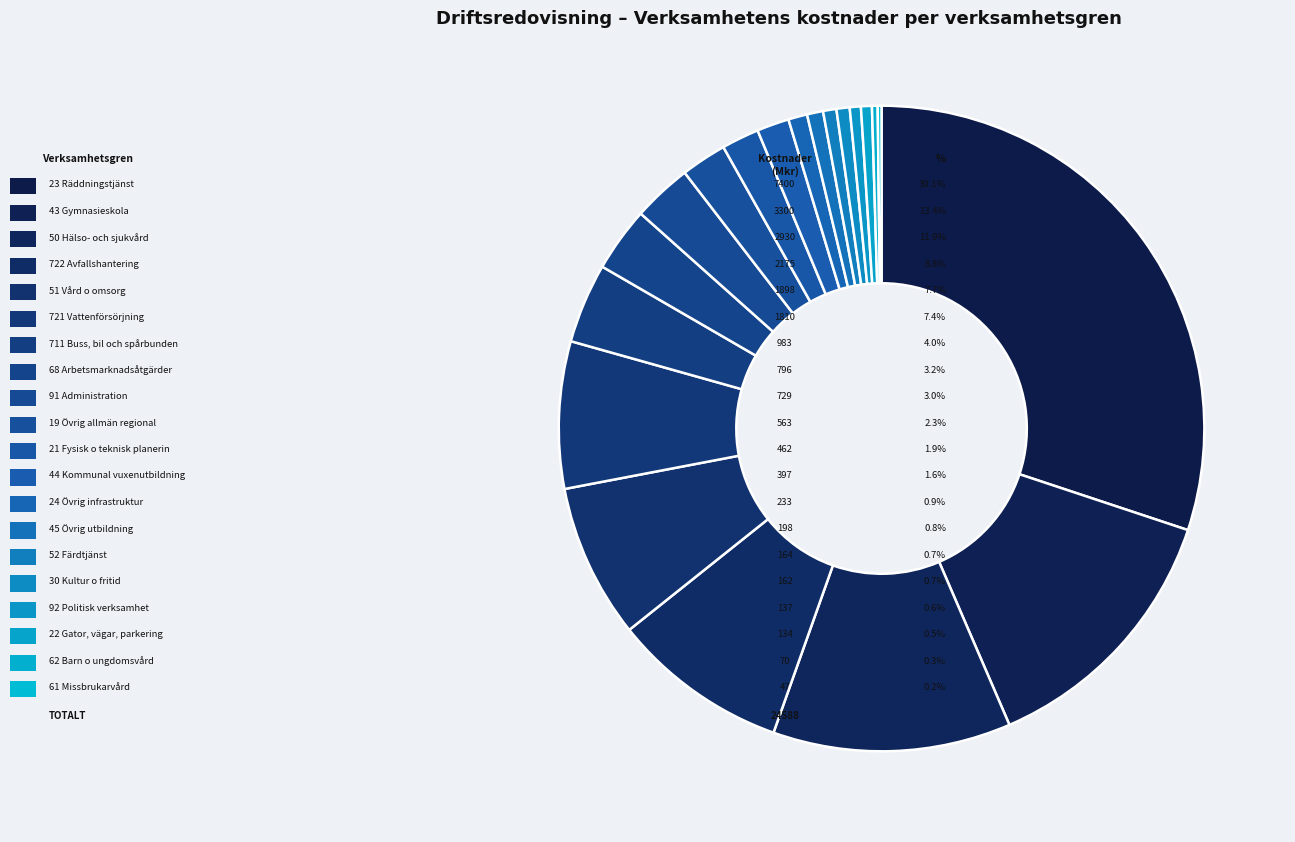

To the nearest percent, what is the difference between the 44 Kommunal vuxenutbildning and 43 Gymnasieskola slice percentages?

12%